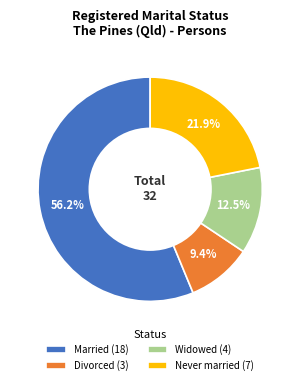

Which category has the biggest portion of the pie?

Married (18)